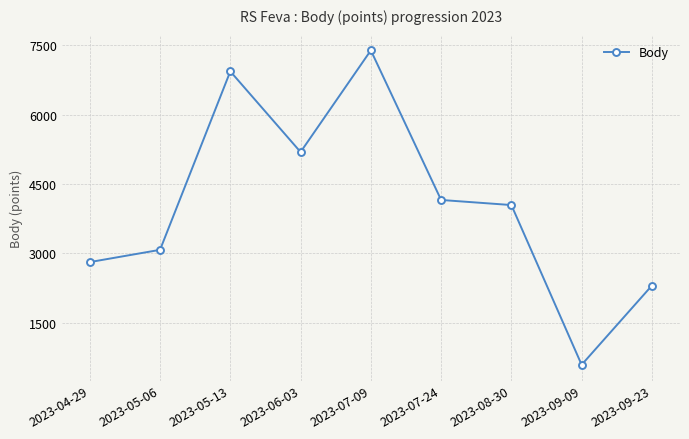

Reading left to right, extract all data points from this chart.

2814	3079	6937	5193	7391	4157	4047	594	2306